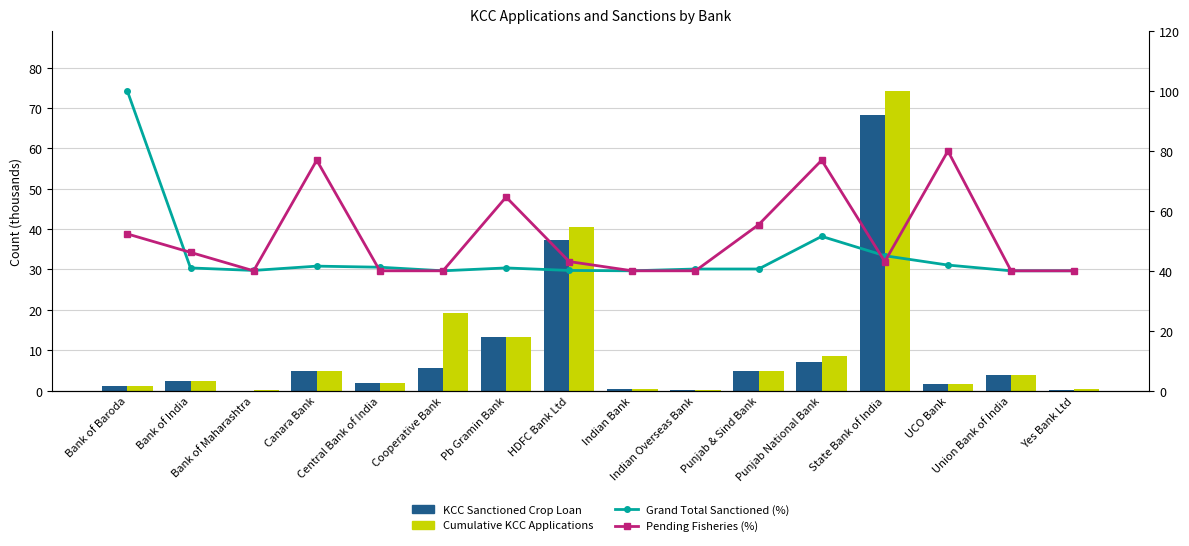

Where is Cumulative KCC Applications nearest to the value 37?

HDFC Bank Ltd